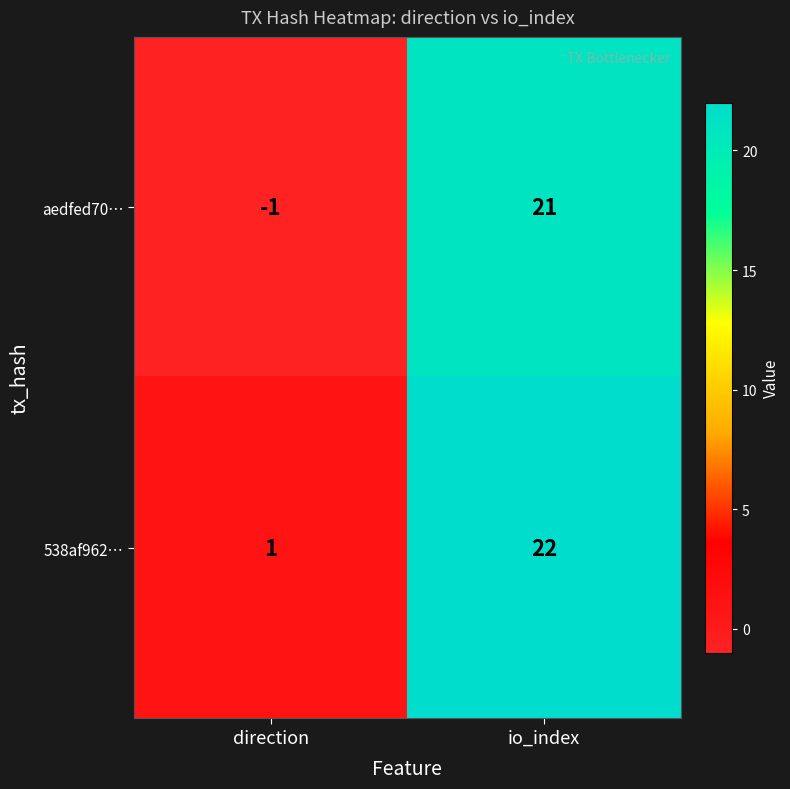

List the series in order of their overall mean, lowest first.

aedfed70…, 538af962…